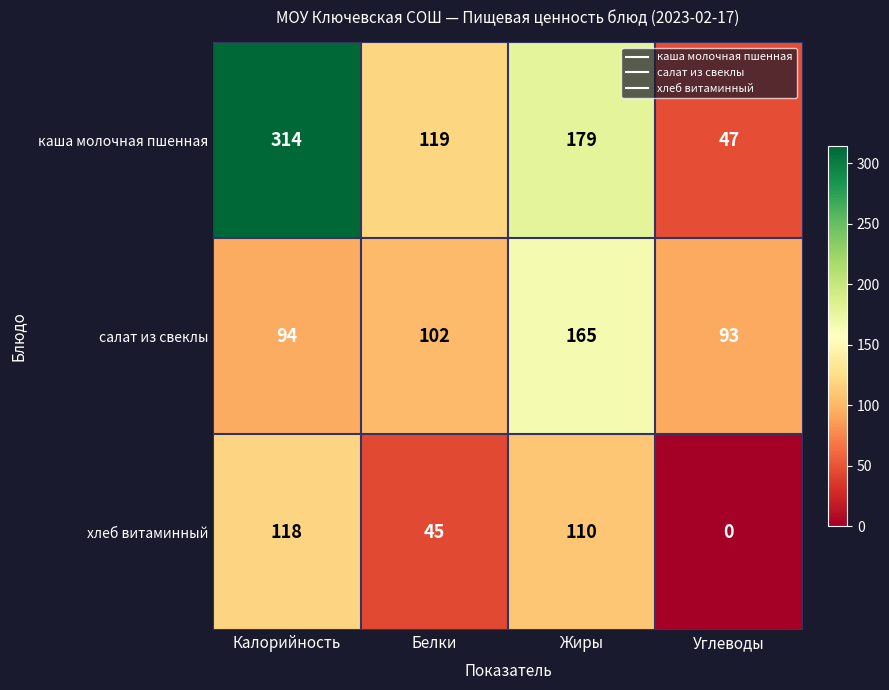

What is the sum of the каша молочная пшенная values at Белки and Углеводы?

166